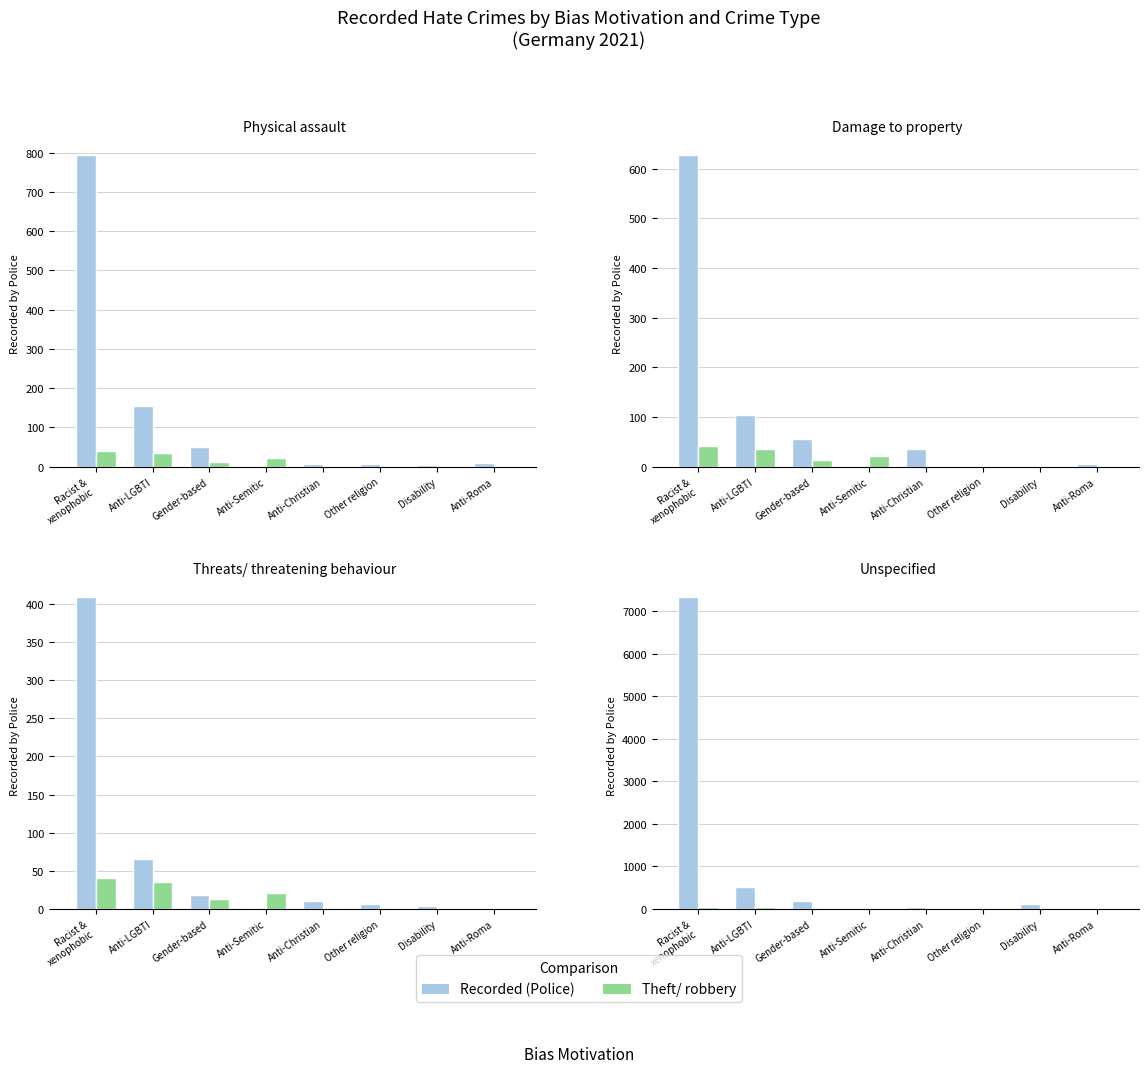

How many groups of bars are there?

8